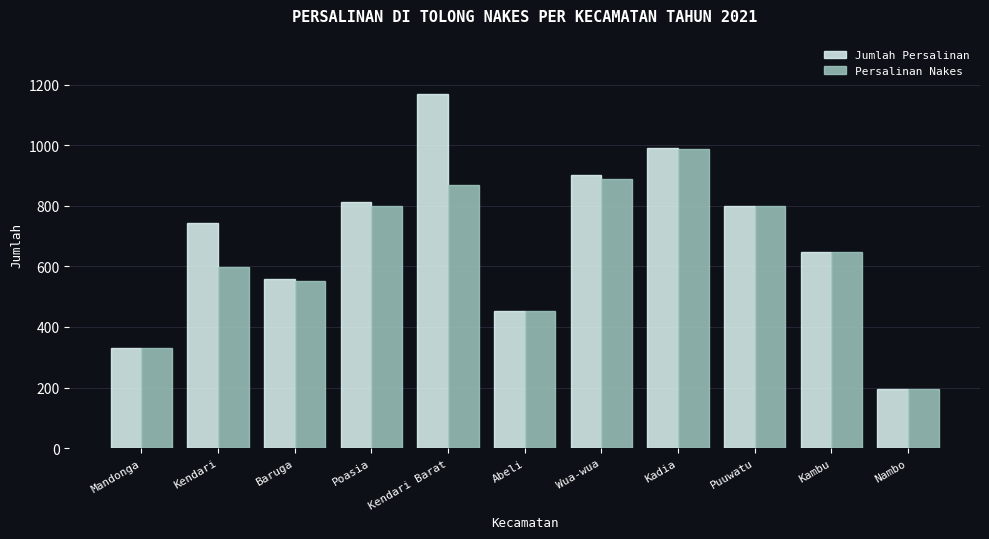

At which category is the sum across all series the highest?

Kendari Barat